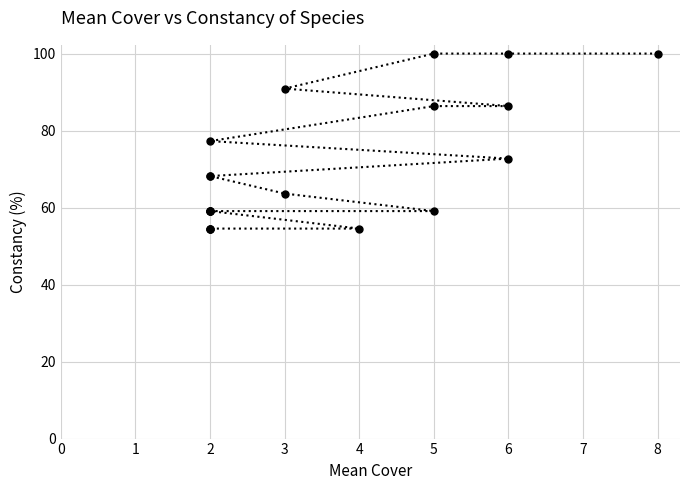

Is it true that the value at 3 is 90.9?

True